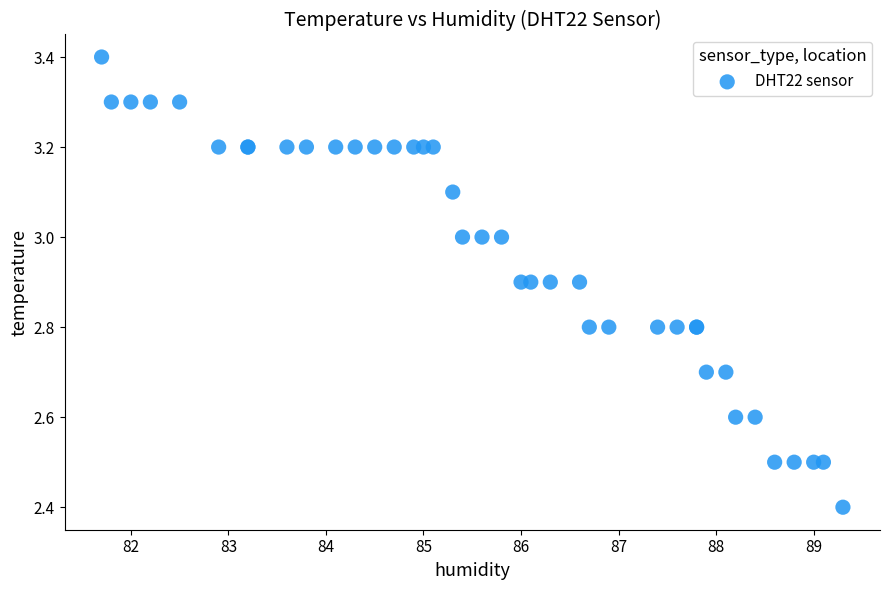

What Y value in the scatter plot is closest to 2?

2.4